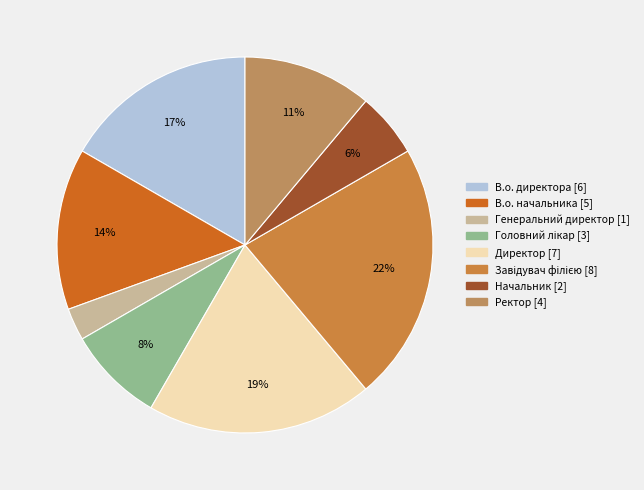

What is the smallest slice in the pie chart?

Генеральний директор